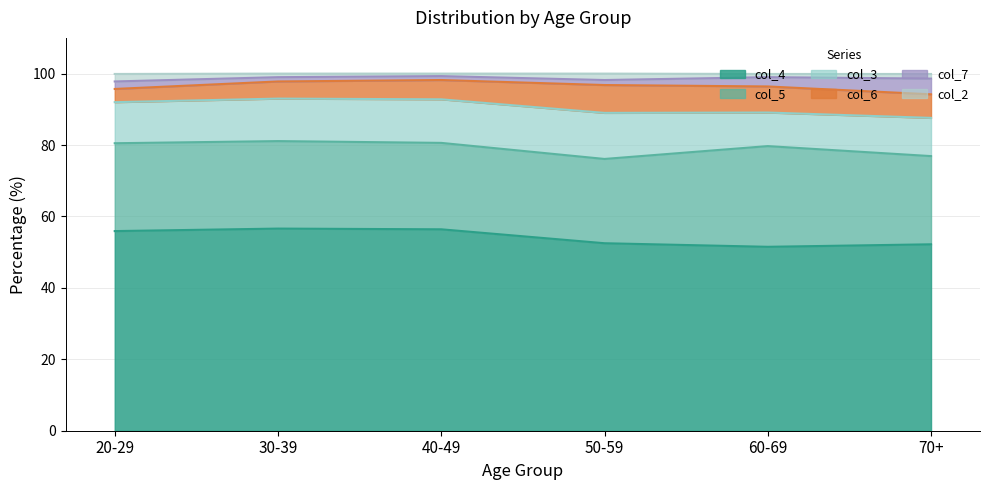

At how many categories does at least one series exceed 39?

6